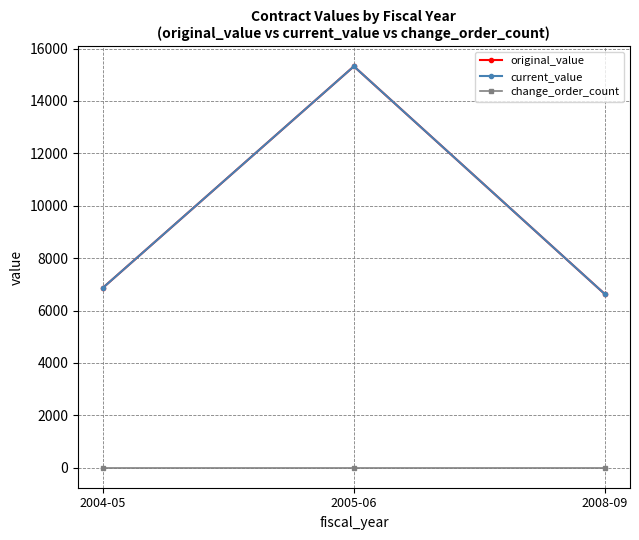

What is the label of the 1st point from the left?

2004-05